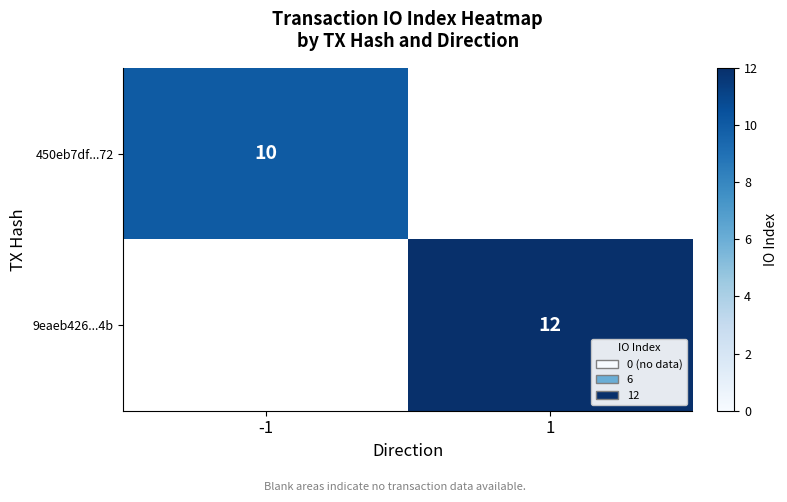

At how many categories does at least one series exceed 2?

2